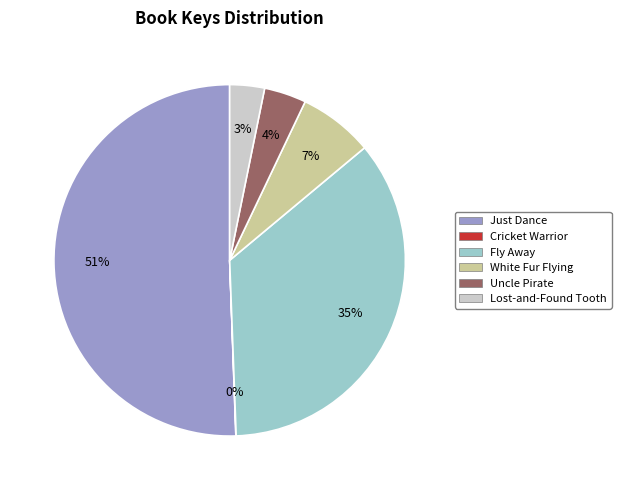

To the nearest percent, what portion does White Fur Flying represent?

7%